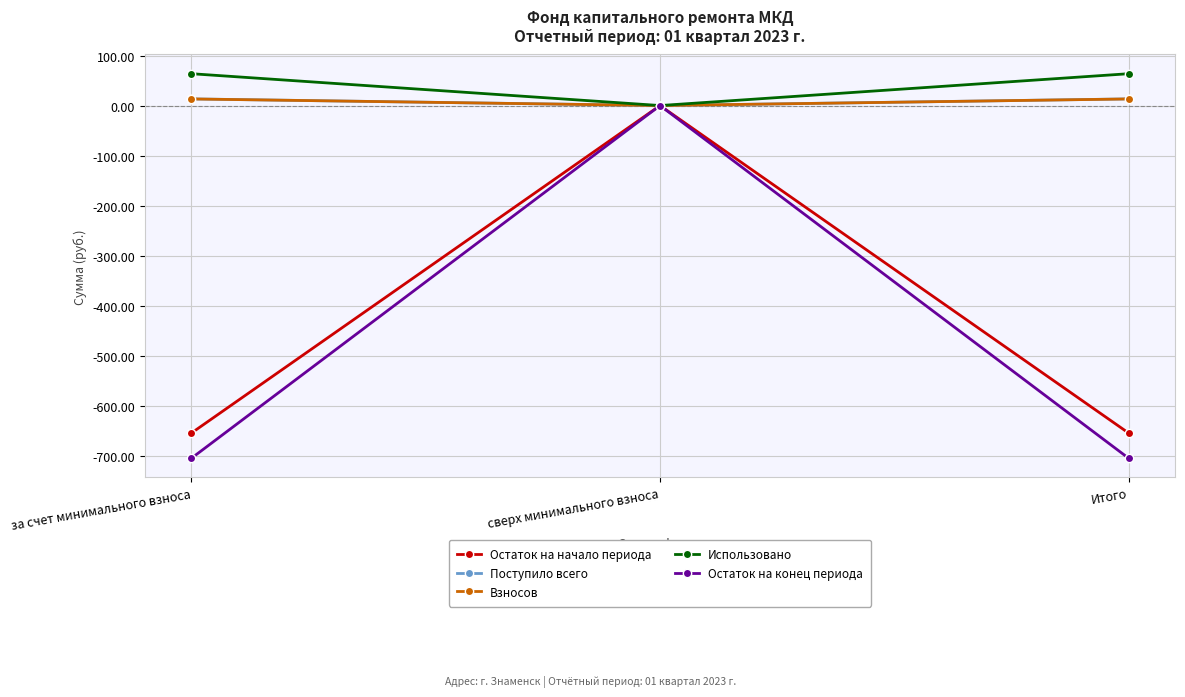

At which category is the sum across all series the highest?

сверх минимального взноса